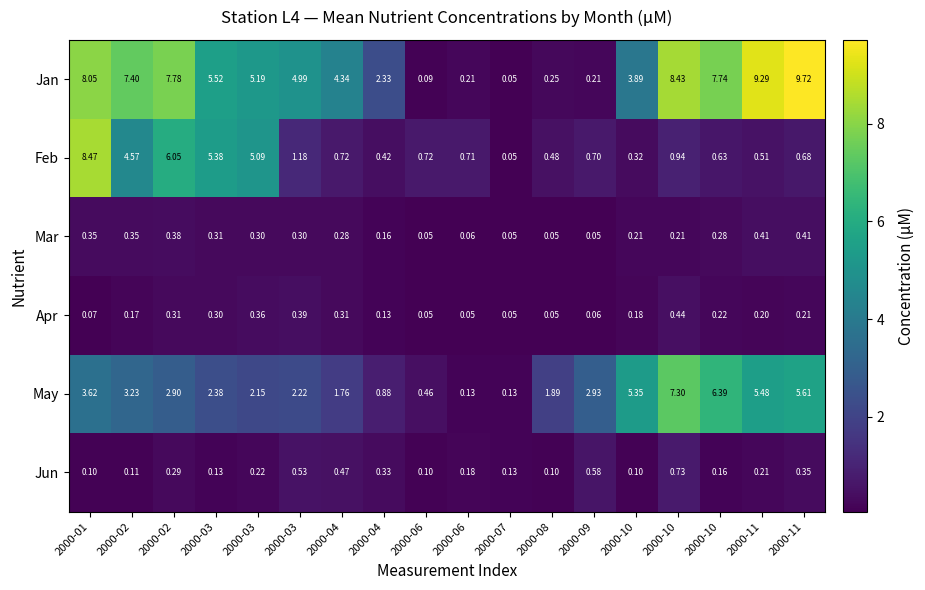

Reading right to left, transcribe all the data shown in this chart.

Jan: 2000-11=9.7	2000-11=9.3	2000-10=7.7	2000-10=8.4	2000-10=3.9	2000-09=0.2	2000-08=0.2	2000-07=0.1	2000-06=0.2	2000-06=0.1	2000-04=2.3	2000-04=4.3	2000-03=5.0	2000-03=5.2	2000-03=5.5	2000-02=7.8	2000-02=7.4	2000-01=8.1
Feb: 2000-11=0.7	2000-11=0.5	2000-10=0.6	2000-10=0.9	2000-10=0.3	2000-09=0.7	2000-08=0.5	2000-07=0.1	2000-06=0.7	2000-06=0.7	2000-04=0.4	2000-04=0.7	2000-03=1.2	2000-03=5.1	2000-03=5.4	2000-02=6.0	2000-02=4.6	2000-01=8.5
Mar: 2000-11=0.4	2000-11=0.4	2000-10=0.3	2000-10=0.2	2000-10=0.2	2000-09=0.1	2000-08=0.1	2000-07=0.1	2000-06=0.1	2000-06=0.1	2000-04=0.2	2000-04=0.3	2000-03=0.3	2000-03=0.3	2000-03=0.3	2000-02=0.4	2000-02=0.3	2000-01=0.3
Apr: 2000-11=0.2	2000-11=0.2	2000-10=0.2	2000-10=0.4	2000-10=0.2	2000-09=0.1	2000-08=0.1	2000-07=0.1	2000-06=0.1	2000-06=0.1	2000-04=0.1	2000-04=0.3	2000-03=0.4	2000-03=0.4	2000-03=0.3	2000-02=0.3	2000-02=0.2	2000-01=0.1
May: 2000-11=5.6	2000-11=5.5	2000-10=6.4	2000-10=7.3	2000-10=5.3	2000-09=2.9	2000-08=1.9	2000-07=0.1	2000-06=0.1	2000-06=0.5	2000-04=0.9	2000-04=1.8	2000-03=2.2	2000-03=2.1	2000-03=2.4	2000-02=2.9	2000-02=3.2	2000-01=3.6
Jun: 2000-11=0.3	2000-11=0.2	2000-10=0.2	2000-10=0.7	2000-10=0.1	2000-09=0.6	2000-08=0.1	2000-07=0.1	2000-06=0.2	2000-06=0.1	2000-04=0.3	2000-04=0.5	2000-03=0.5	2000-03=0.2	2000-03=0.1	2000-02=0.3	2000-02=0.1	2000-01=0.1